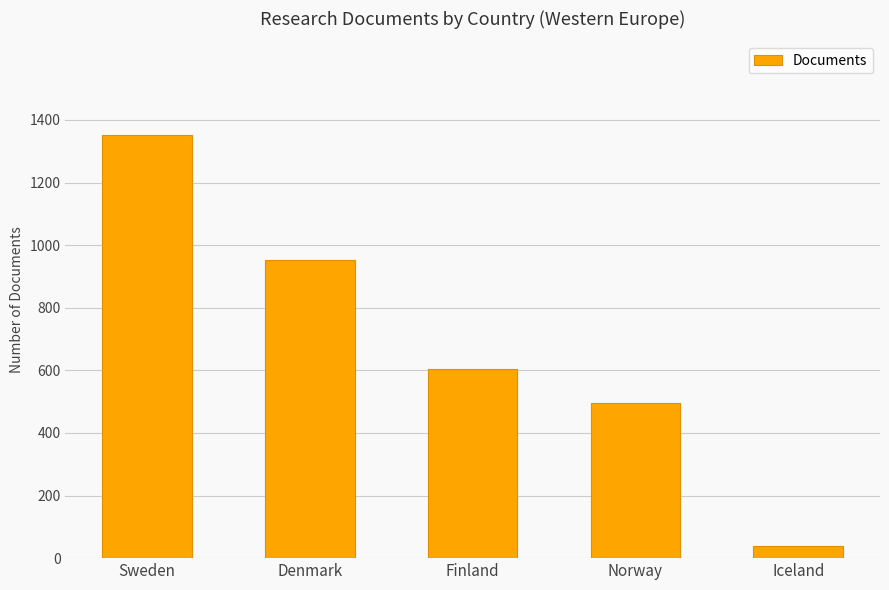

Which has a higher value, Sweden or Denmark?

Sweden